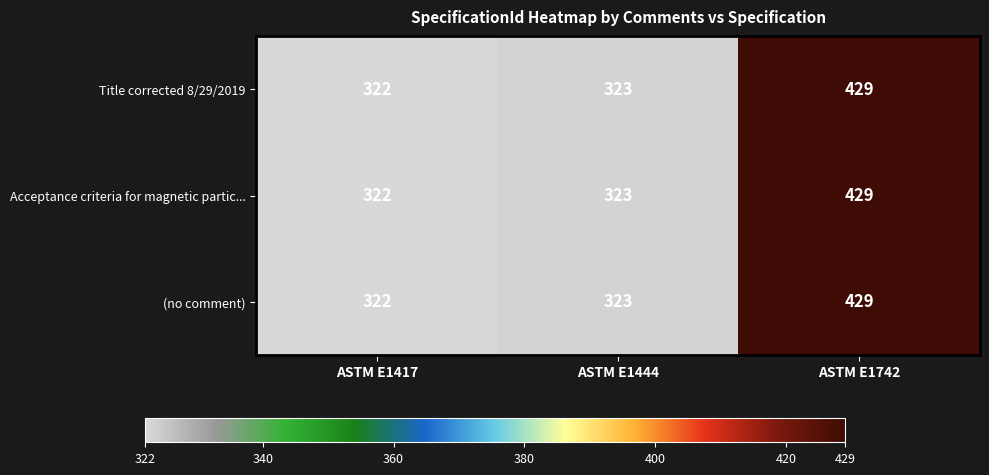

What is the sum of the (no comment) values at ASTM E1444 and ASTM E1417?

645